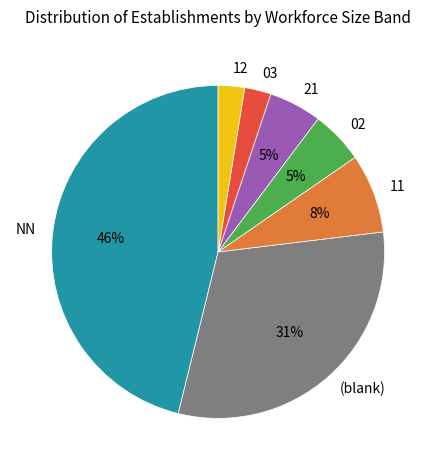

To the nearest percent, what portion does 03 represent?

3%